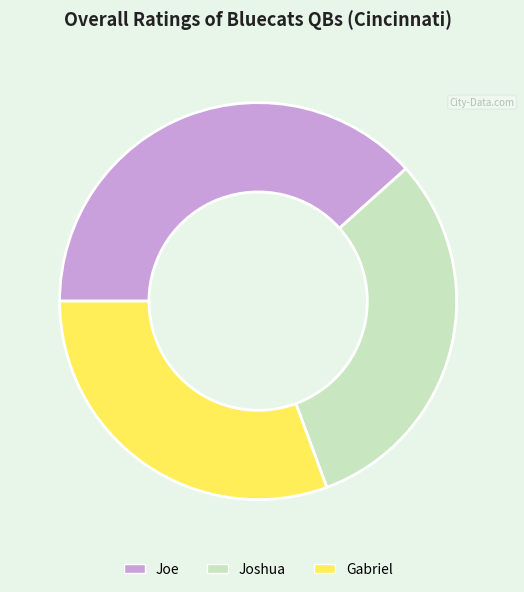

Is it true that Gabriel is 31% of the pie?

True